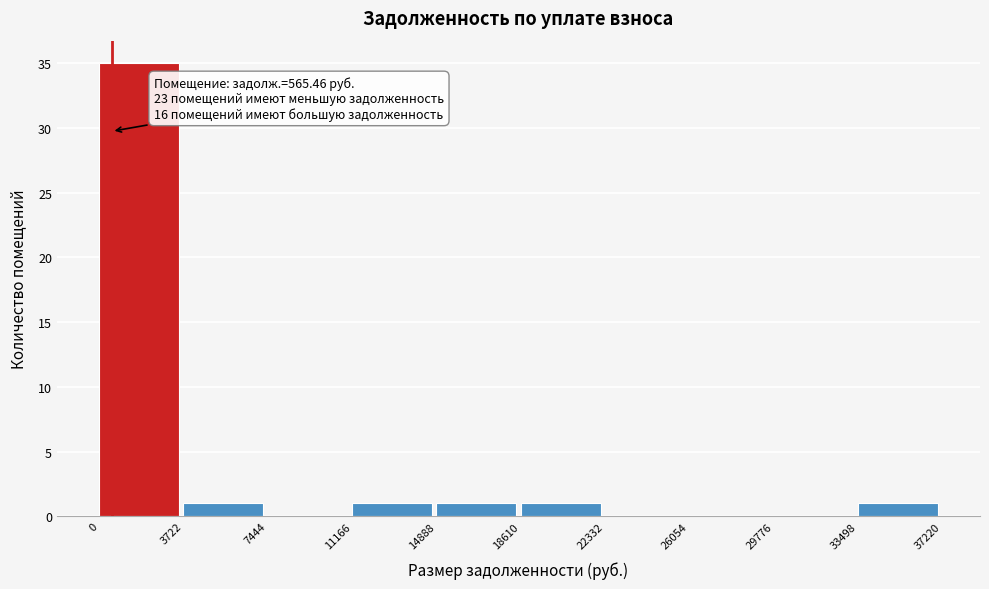

Over which range of the x-axis is the bar tallest?

0 to 3722